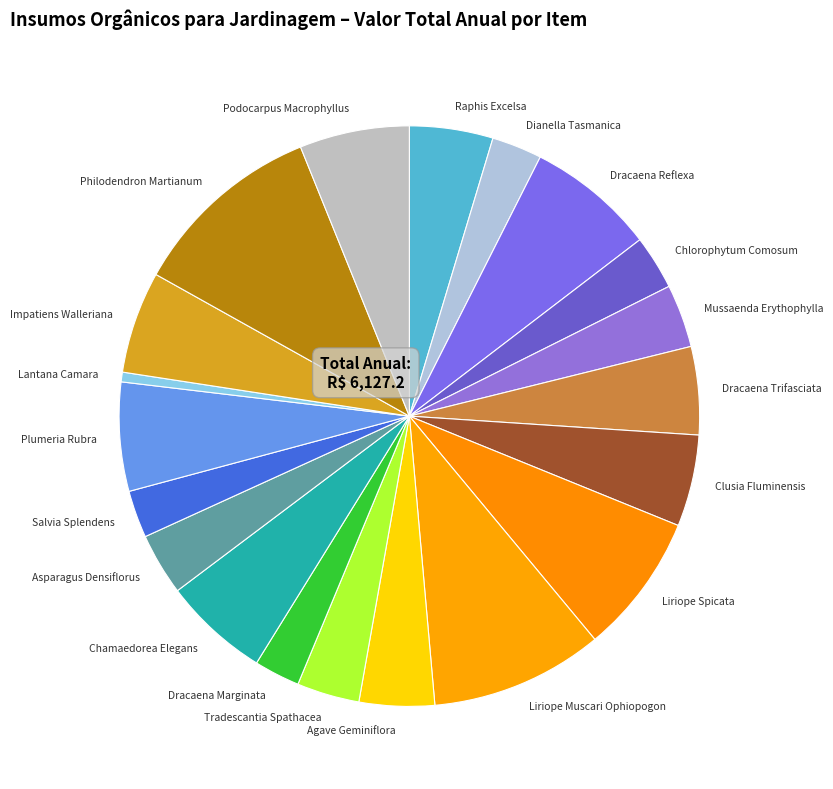

Is it true that Podocarpus Macrophyllus is 6% of the pie?

True